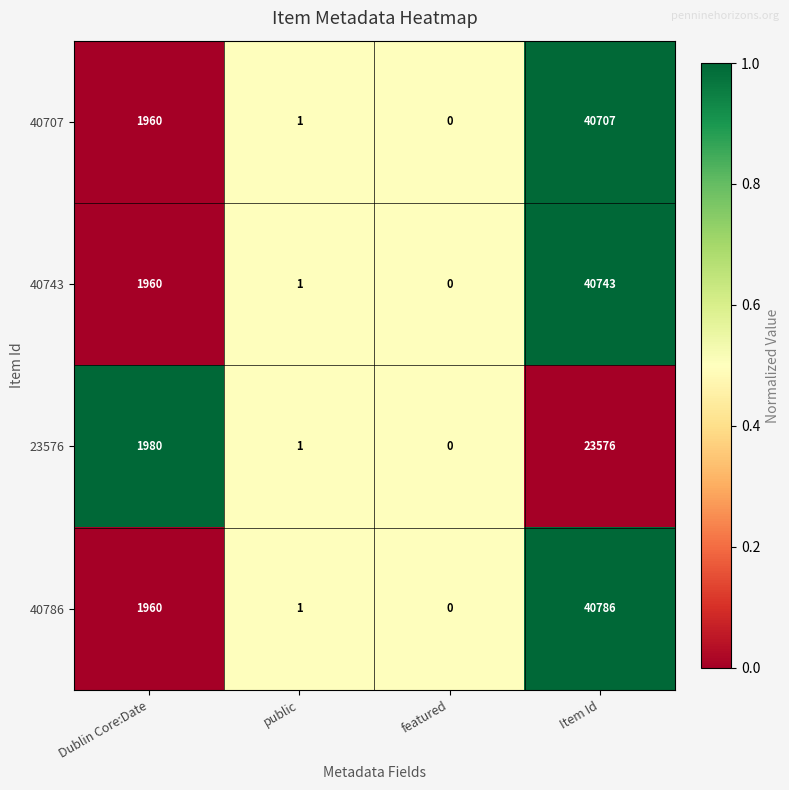

What is the sum of all 40786 values?

42747